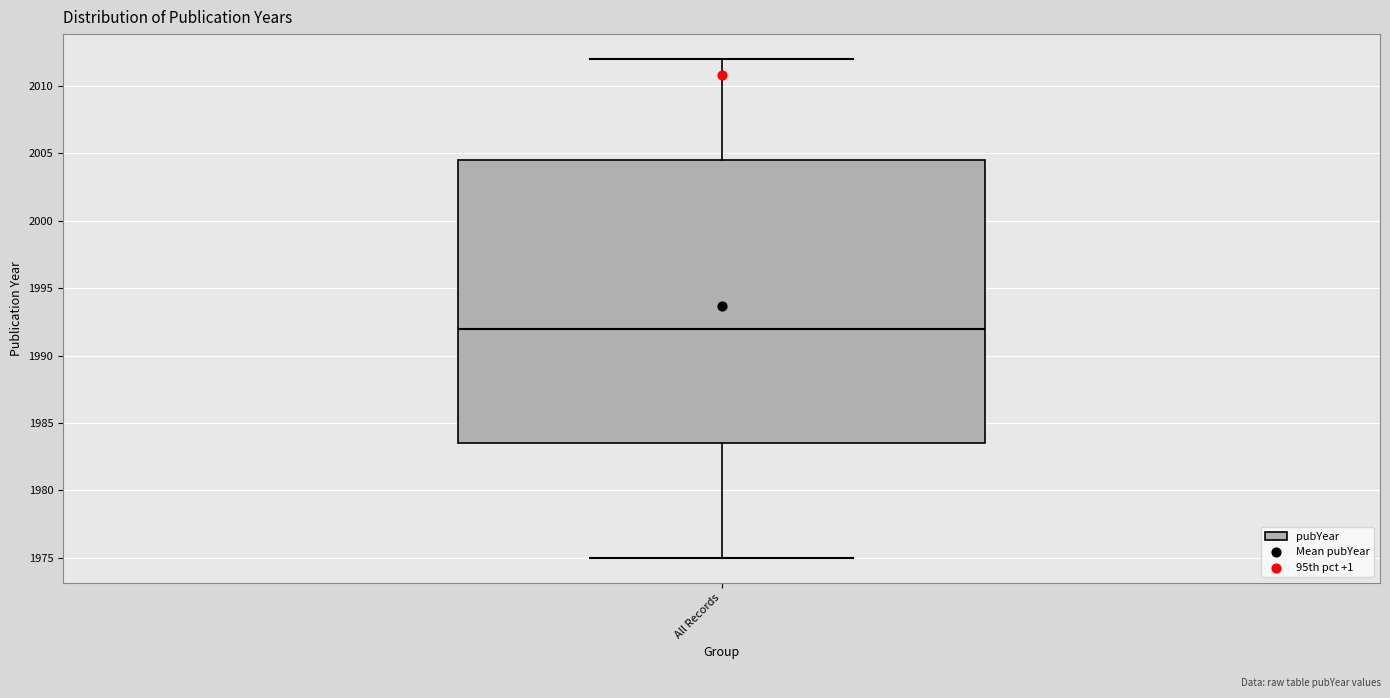

Where does the median line of the box for All Records sit on the y-axis? The values are not printed on the chart, so give them approximately, as read against the axis.

1992.0